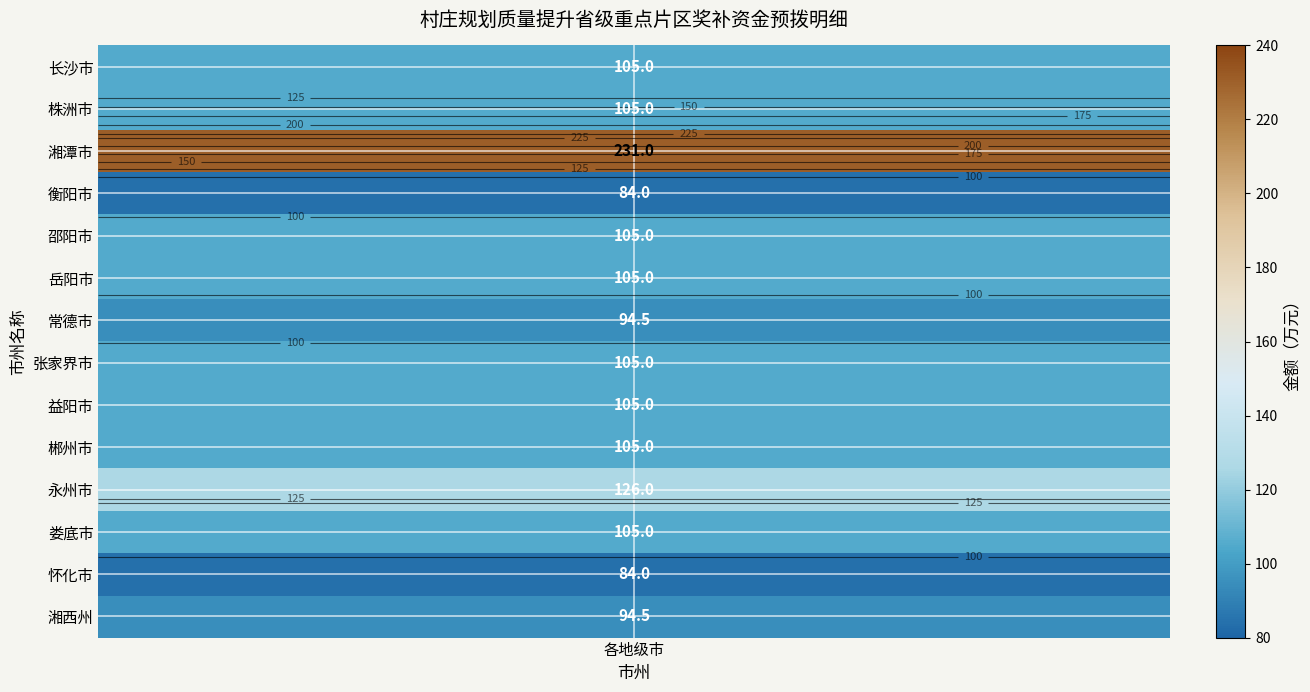

Where does the data first go above 105?

2